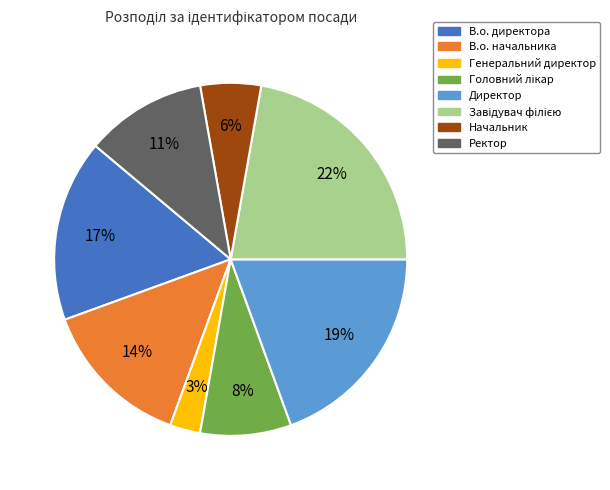

Does any single category account for the majority?

No